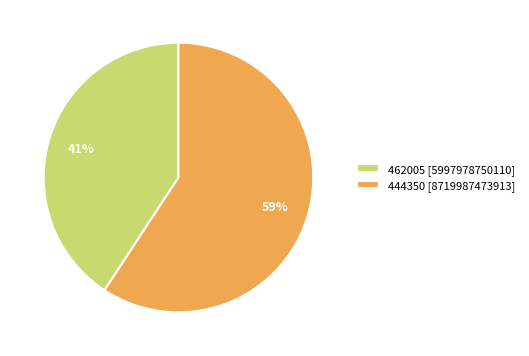

The 462005 slice represents 27% of the pie. True or false?

False